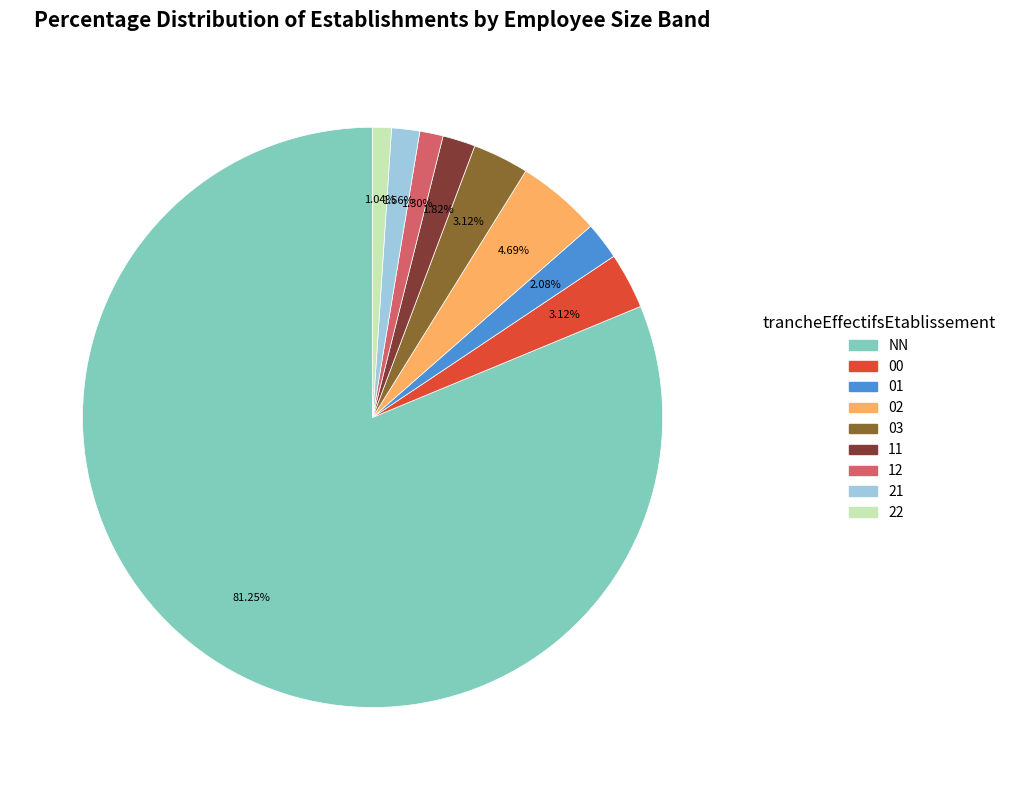

To the nearest percent, what portion does 12 represent?

1%